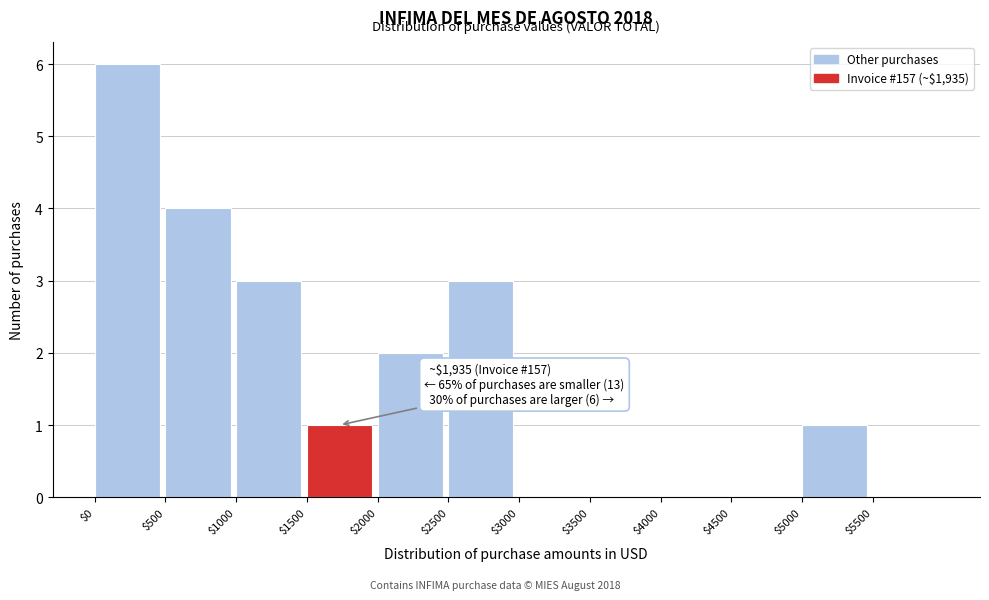

Which range on the x-axis has the tallest bar?

0 to 500